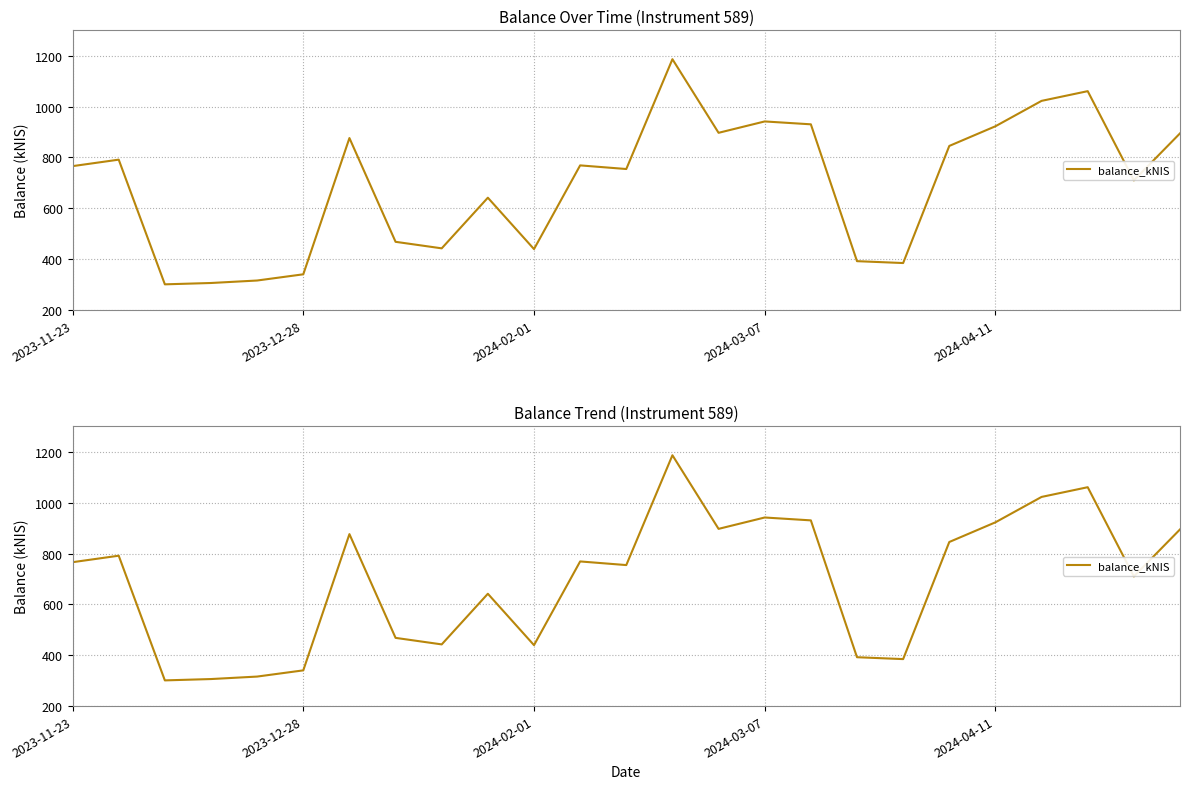

Count the number of data series in this chart.

1